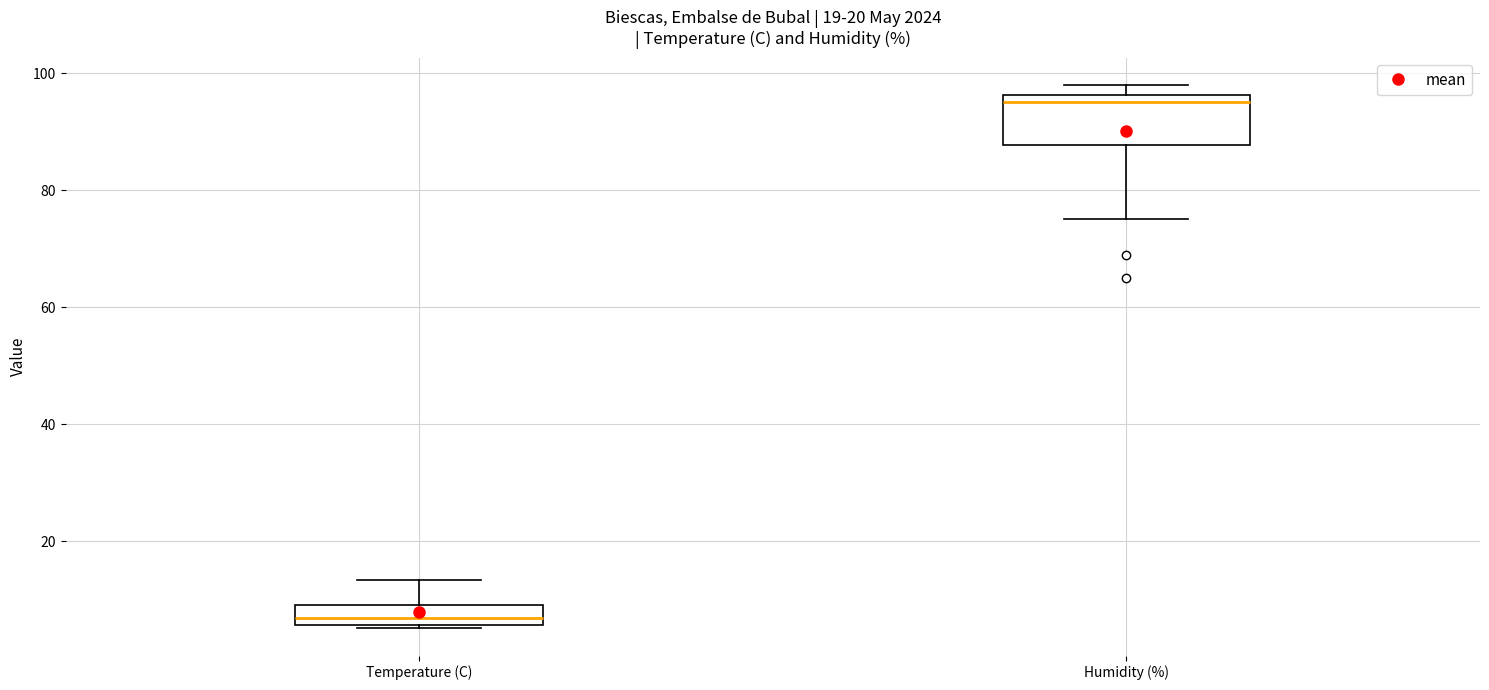

Which box is the tallest, from its lower edge to its upper edge?

Humidity (%)